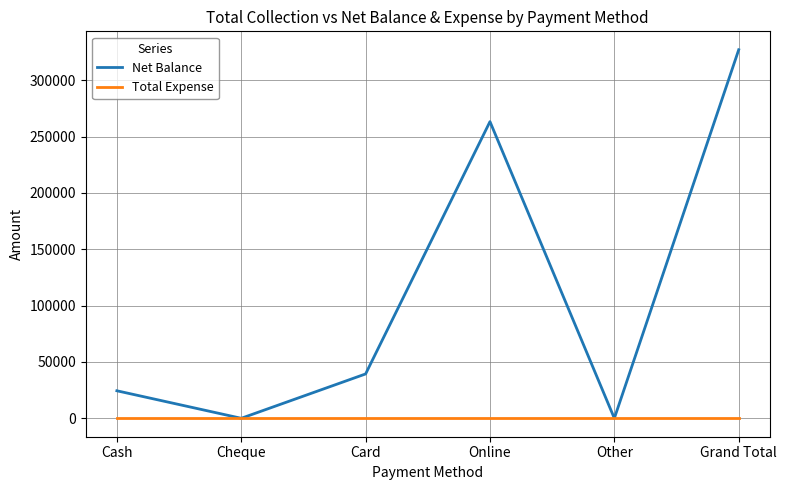

Between Card and Grand Total, which series saw the biggest shift?

Net Balance